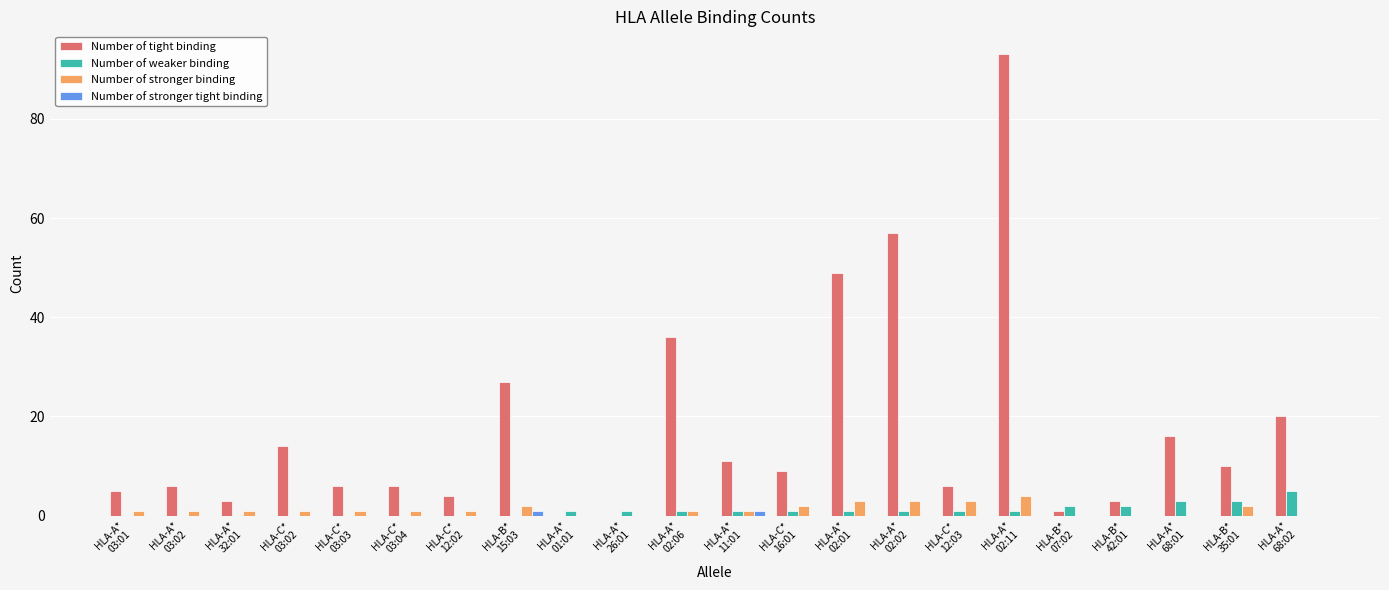

What are all the series names shown in the legend?

Number of tight binding, Number of weaker binding, Number of stronger binding, Number of stronger tight binding